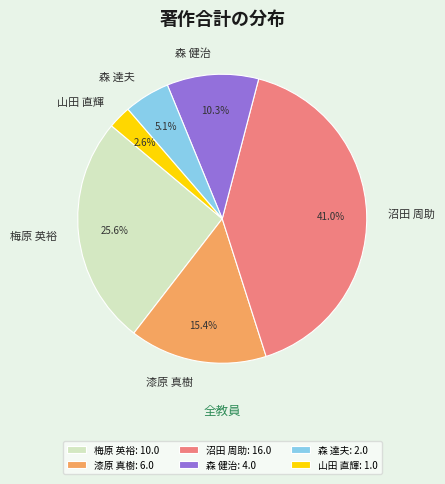

To the nearest percent, what portion does 森 健治 represent?

10%